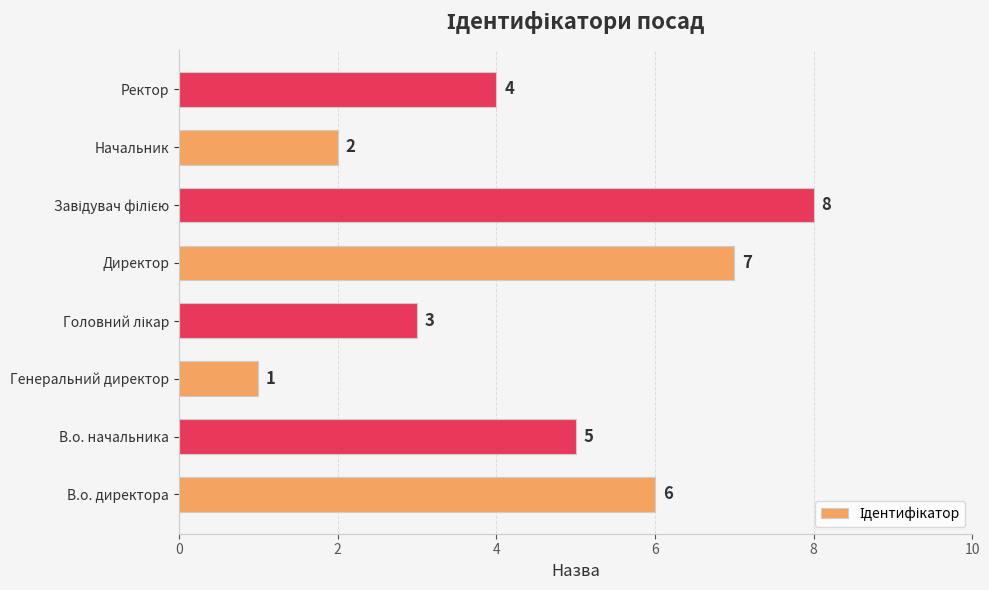

How many distinct data groups are displayed?

1